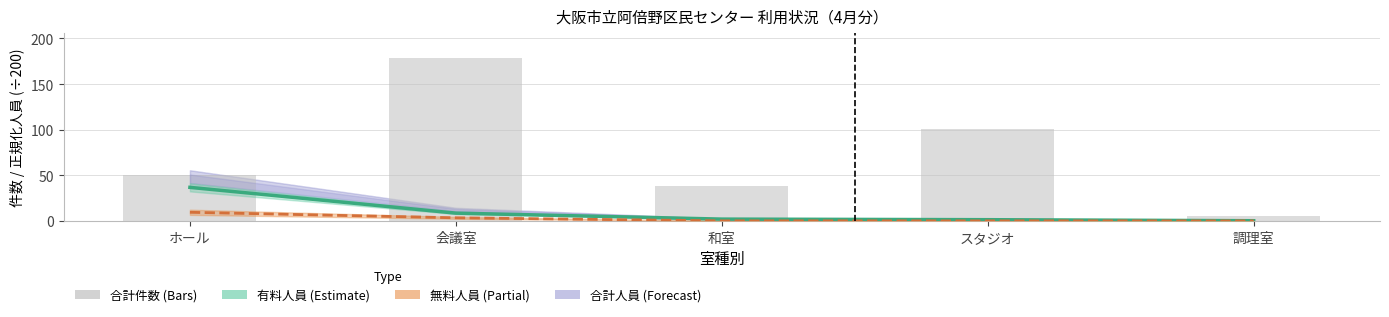

What is the sum of all 合計人員 (×200) values?

62.1